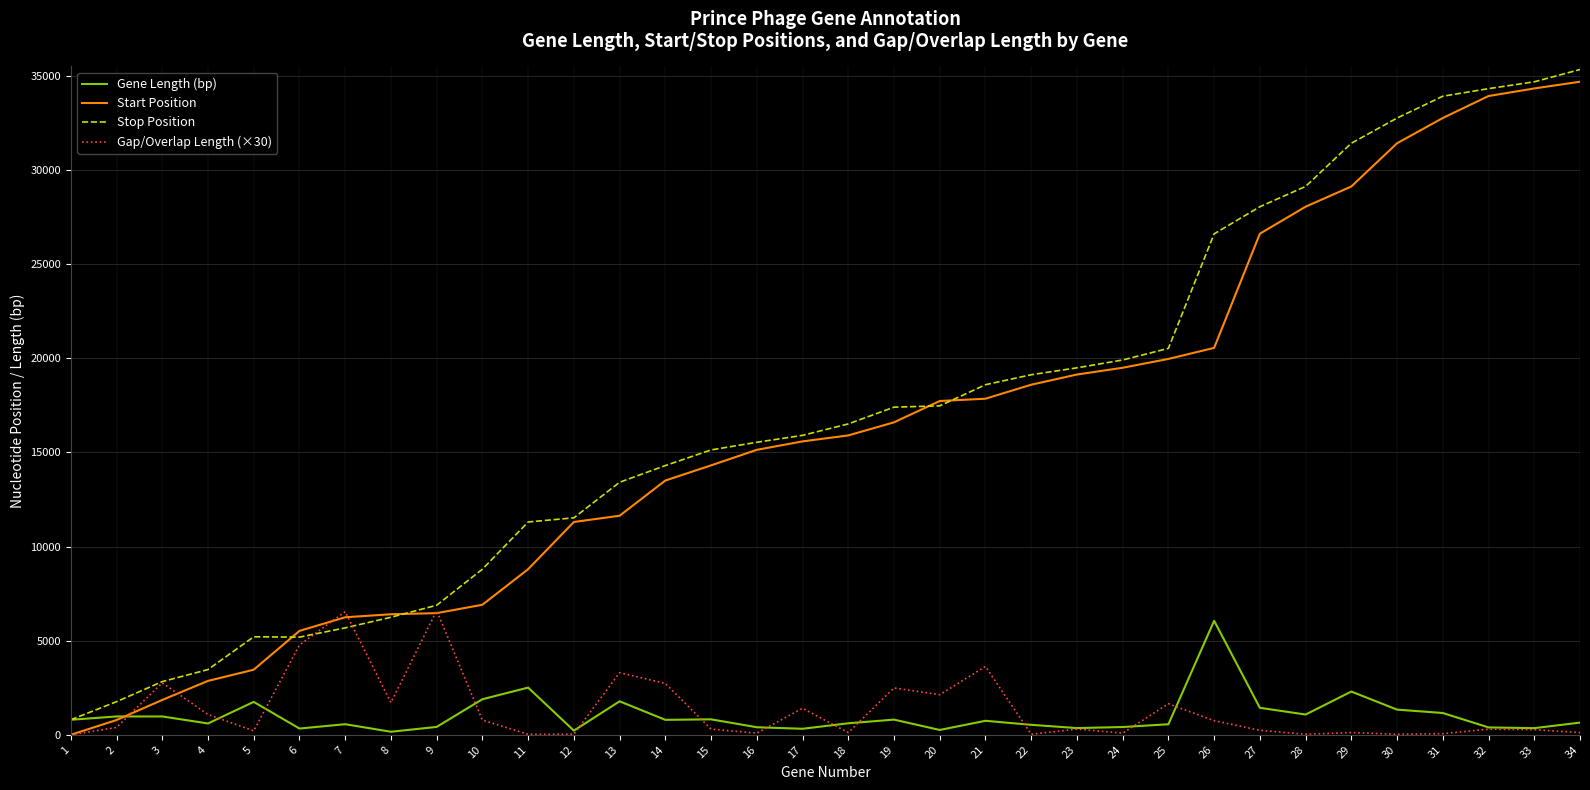

What is the total value across all series at 16?

31165